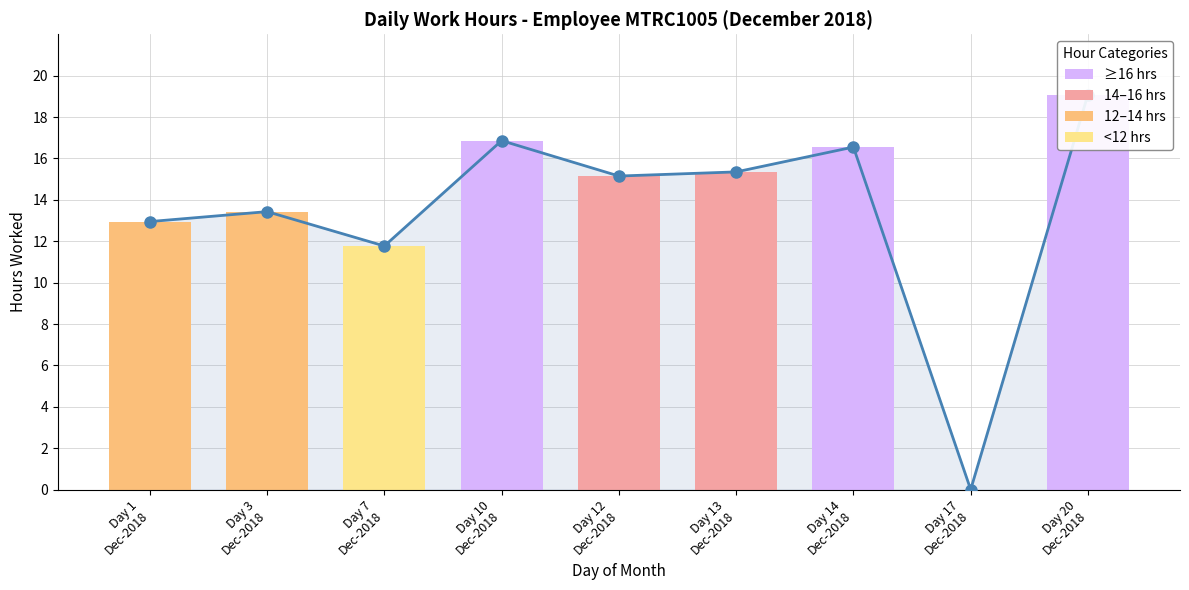

Reading left to right, what are all the values shown in this chart?

Hours Worked (line): Day 1
Dec-2018=12.9	Day 3
Dec-2018=13.4	Day 7
Dec-2018=11.8	Day 10
Dec-2018=16.9	Day 12
Dec-2018=15.2	Day 13
Dec-2018=15.3	Day 14
Dec-2018=16.6	Day 17
Dec-2018=0.0	Day 20
Dec-2018=19.1
Hours Worked: Day 1
Dec-2018=12.9	Day 3
Dec-2018=13.4	Day 7
Dec-2018=11.8	Day 10
Dec-2018=16.9	Day 12
Dec-2018=15.2	Day 13
Dec-2018=15.3	Day 14
Dec-2018=16.6	Day 17
Dec-2018=0.0	Day 20
Dec-2018=19.1